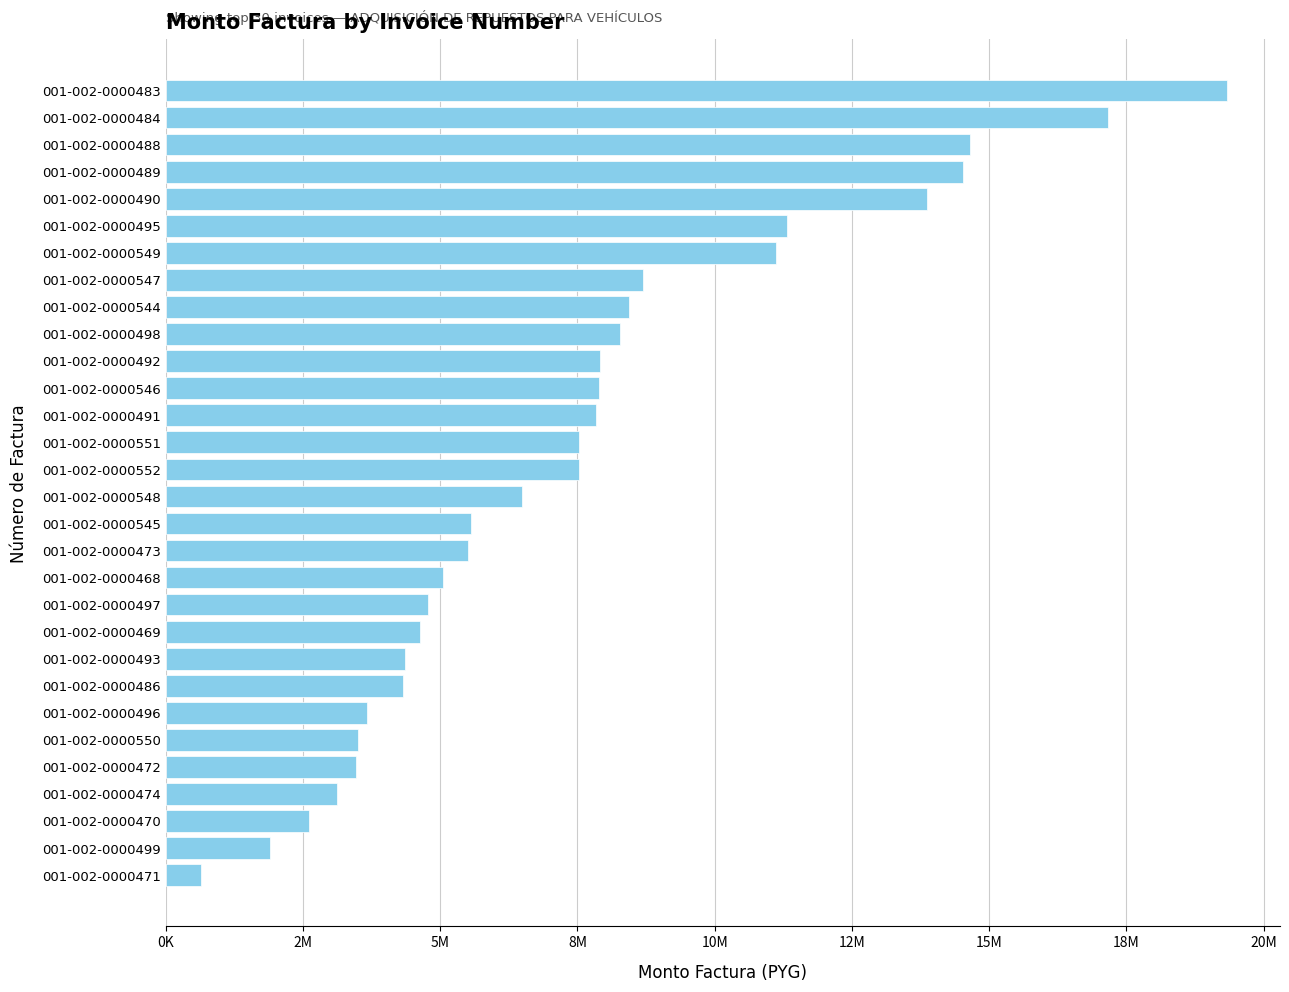

At which category does the chart reach its minimum across all series?

001-002-0000471